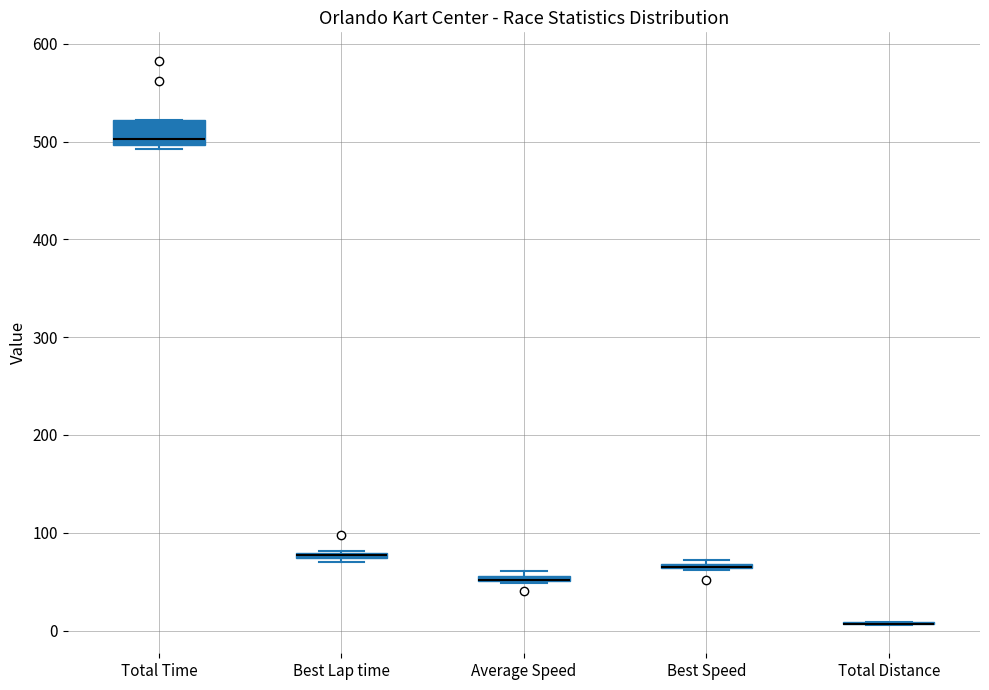

Which box is the tallest, from its lower edge to its upper edge?

Total Time